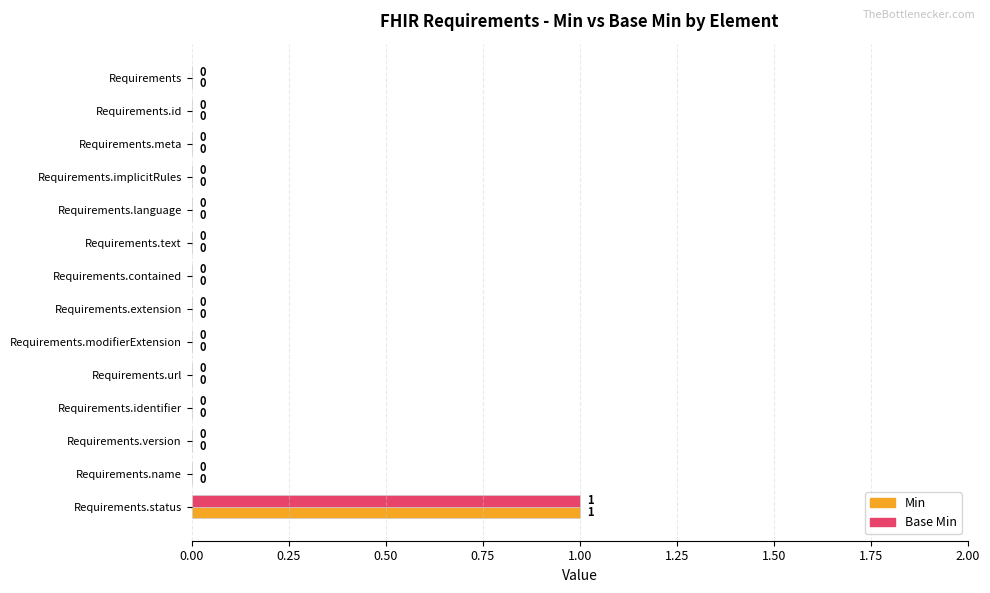

At which category is the sum across all series the highest?

Requirements.status